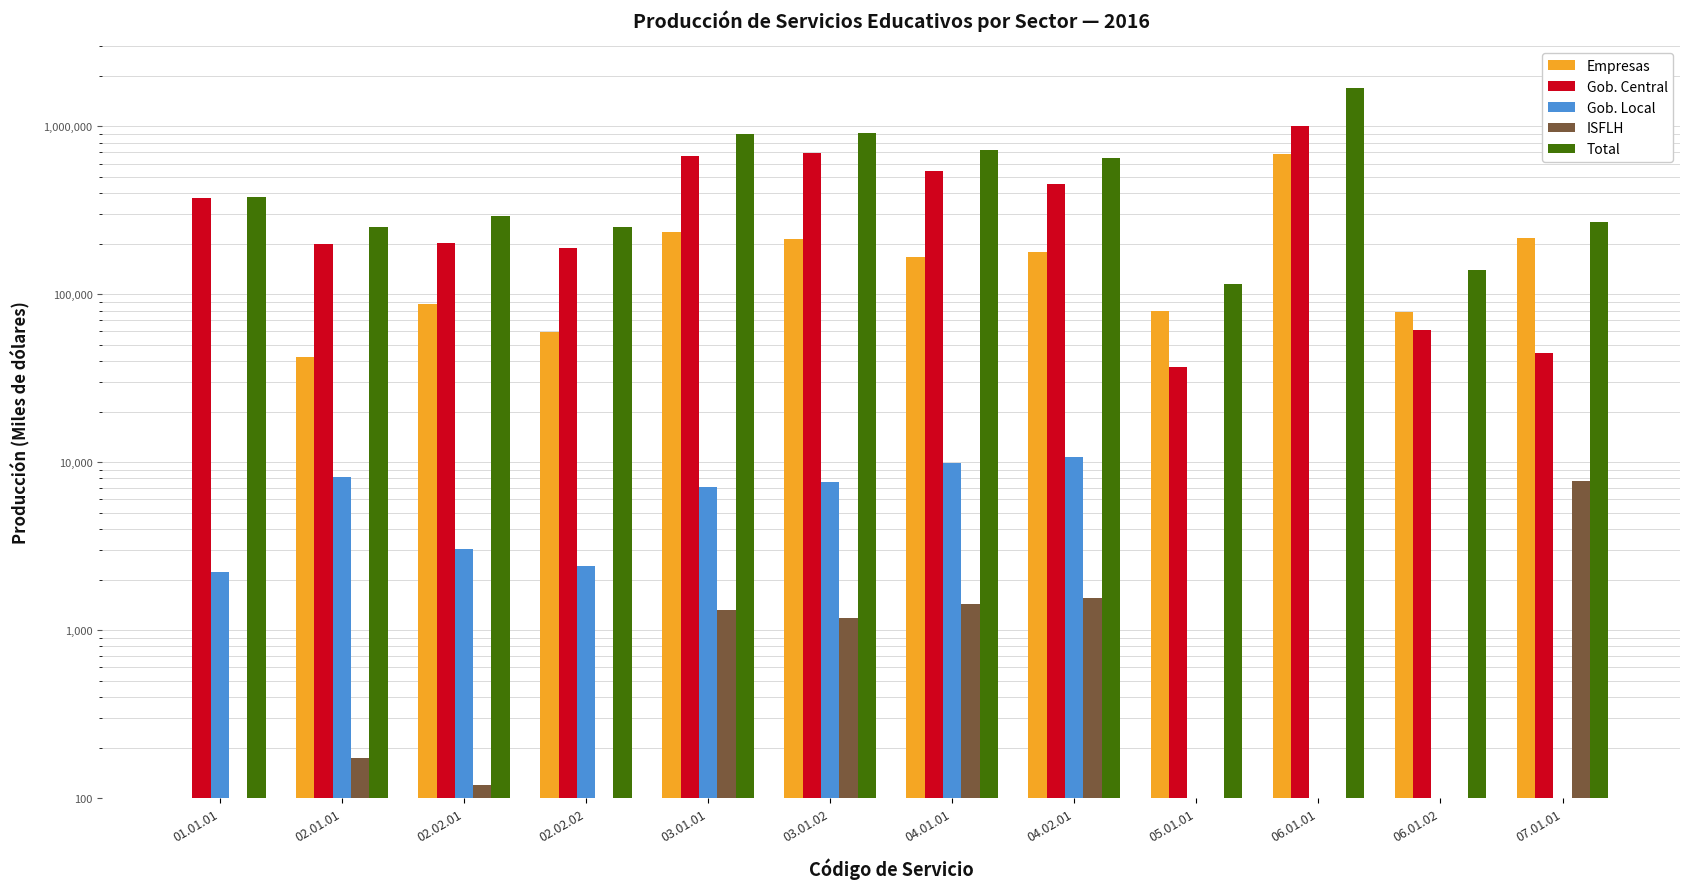

Which series has the widest spread of values?

Total